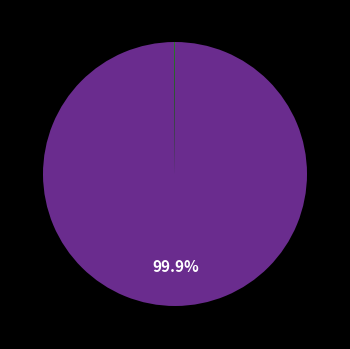

Is there any slice that represents more than half of the pie?

Yes